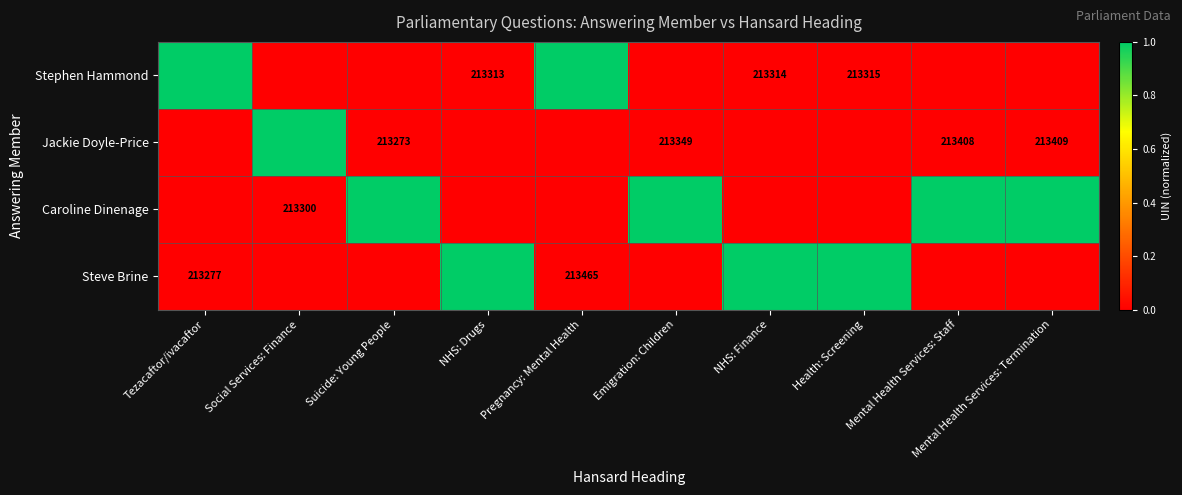

Is it true that Stephen Hammond equals 0.6 at Suicide: Young People?

False